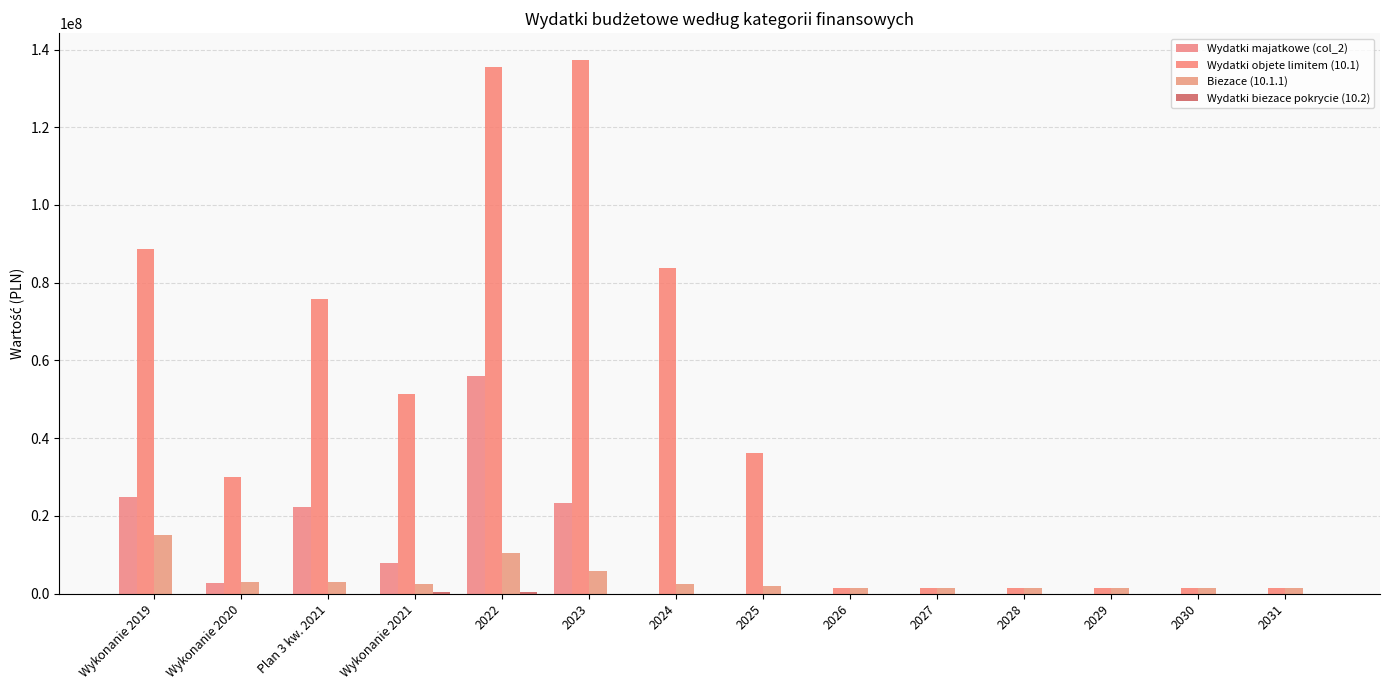

Reading left to right, extract all data points from this chart.

Wydatki majatkowe (col_2): Wykonanie 2019=24845142.8	Wykonanie 2020=2865442.5	Plan 3 kw. 2021=22431775.6	Wykonanie 2021=8020034.8	2022=55970426.3	2023=23431679.8	2024=0.0	2025=0.0	2026=0.0	2027=0.0	2028=0.0	2029=0.0	2030=0.0	2031=0.0
Wydatki objetе limitem (10.1): Wykonanie 2019=88671013.7	Wykonanie 2020=30056678.8	Plan 3 kw. 2021=75908729.9	Wykonanie 2021=51438166.4	2022=135408890.1	2023=137336645.2	2024=83787431.7	2025=36148547.0	2026=1426284.0	2027=1429214.0	2028=1432189.0	2029=1435210.0	2030=1438278.0	2031=1441394.0
Biezace (10.1.1): Wykonanie 2019=15010422.4	Wykonanie 2020=2903456.4	Plan 3 kw. 2021=2903456.4	Wykonanie 2021=2386127.9	2022=10457331.5	2023=5871468.8	2024=2595541.4	2025=1938099.0	2026=1426284.0	2027=1429214.0	2028=1432189.0	2029=1435210.0	2030=1438278.0	2031=1441394.0
Wydatki biezace pokrycie (10.2): Wykonanie 2019=0.0	Wykonanie 2020=0.0	Plan 3 kw. 2021=0.0	Wykonanie 2021=353122.2	2022=432463.2	2023=0.0	2024=0.0	2025=0.0	2026=0.0	2027=0.0	2028=0.0	2029=0.0	2030=0.0	2031=0.0